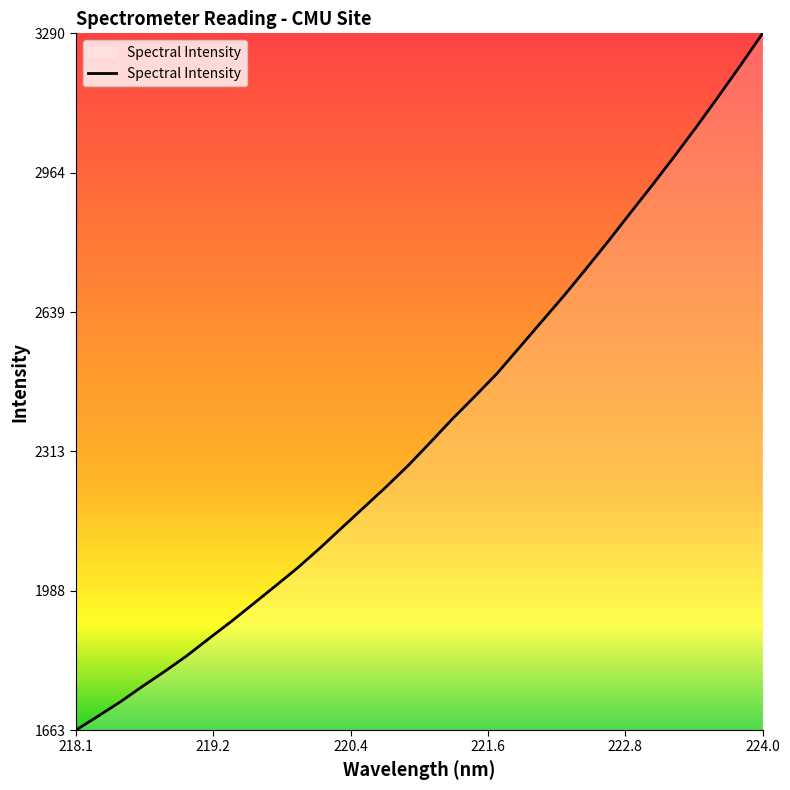

What is the difference between the maximum and minimum values?

1627.2